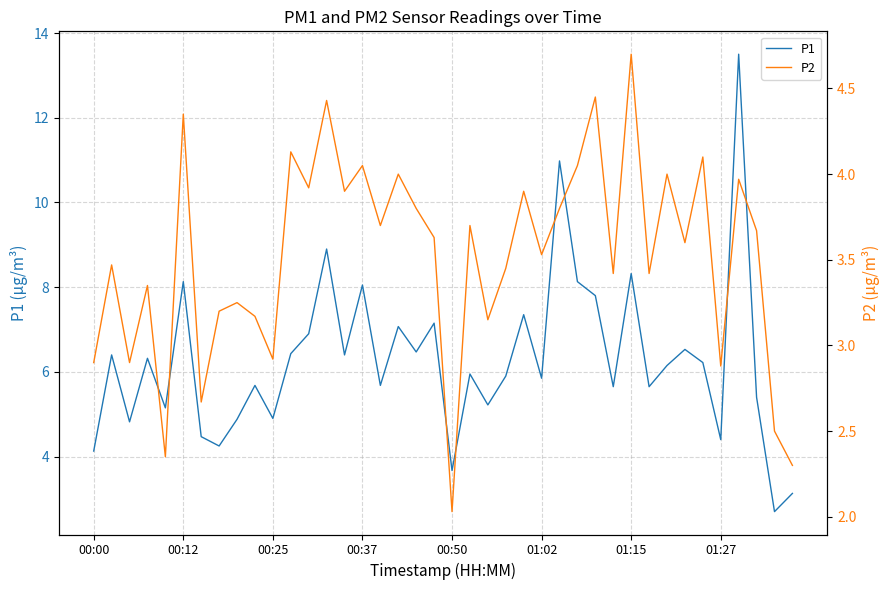

The value of P2 at 38 is 3.9. True or false?

False